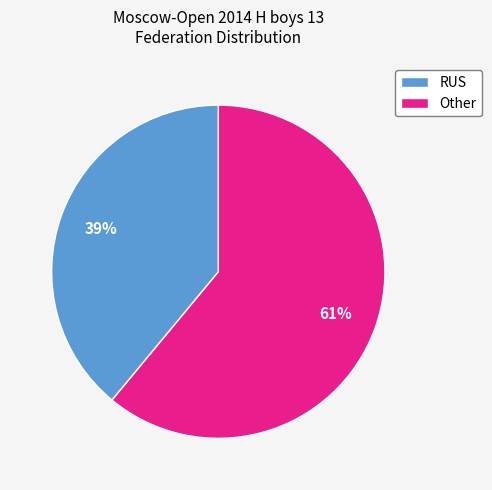

To the nearest percent, what is the combined percentage of RUS and Other?

100%